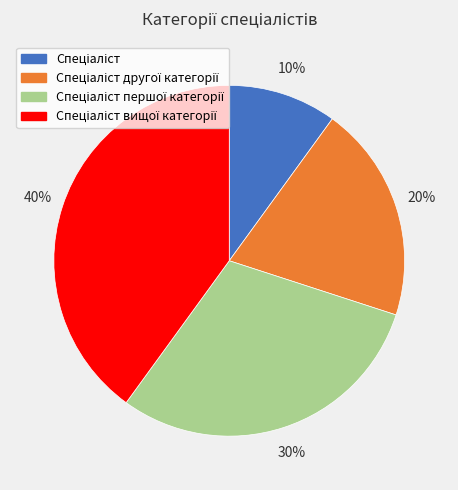

Does any single category account for the majority?

No